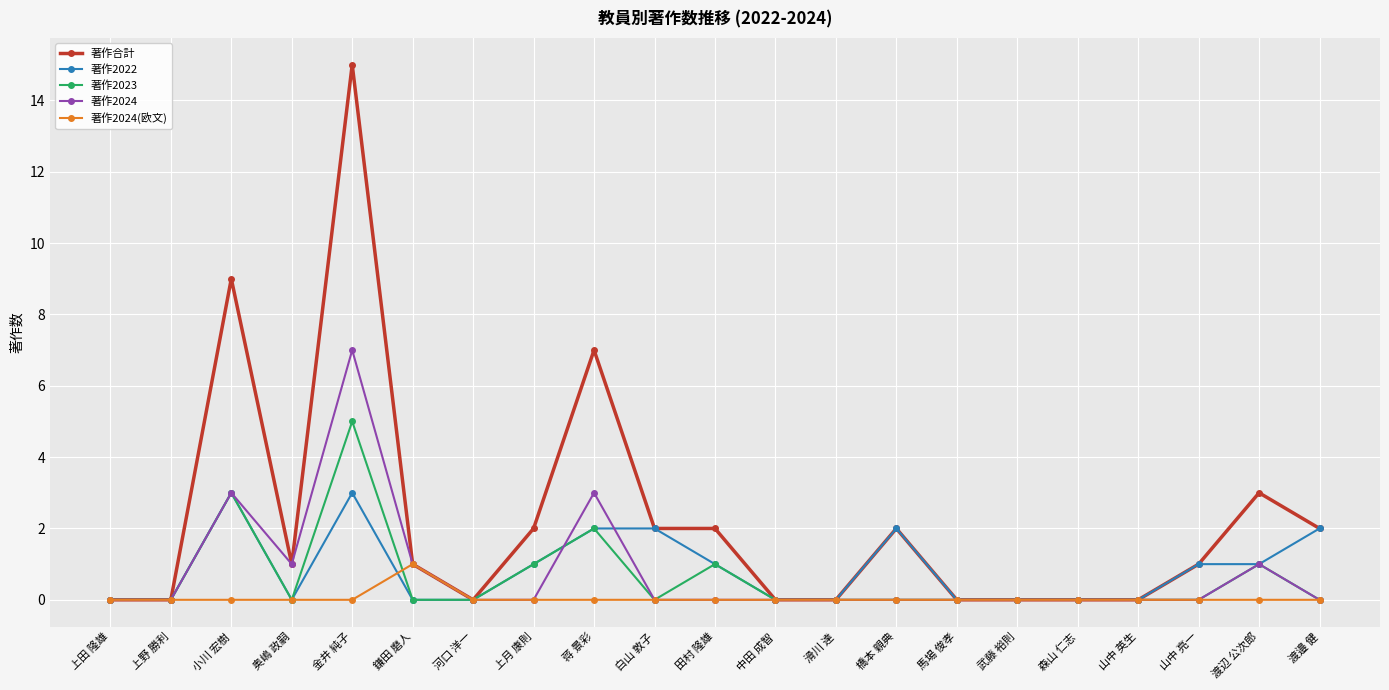

Is the value of 著作2023 at 小川 宏樹 greater than the value of 著作2022 at 滑川 達?

Yes